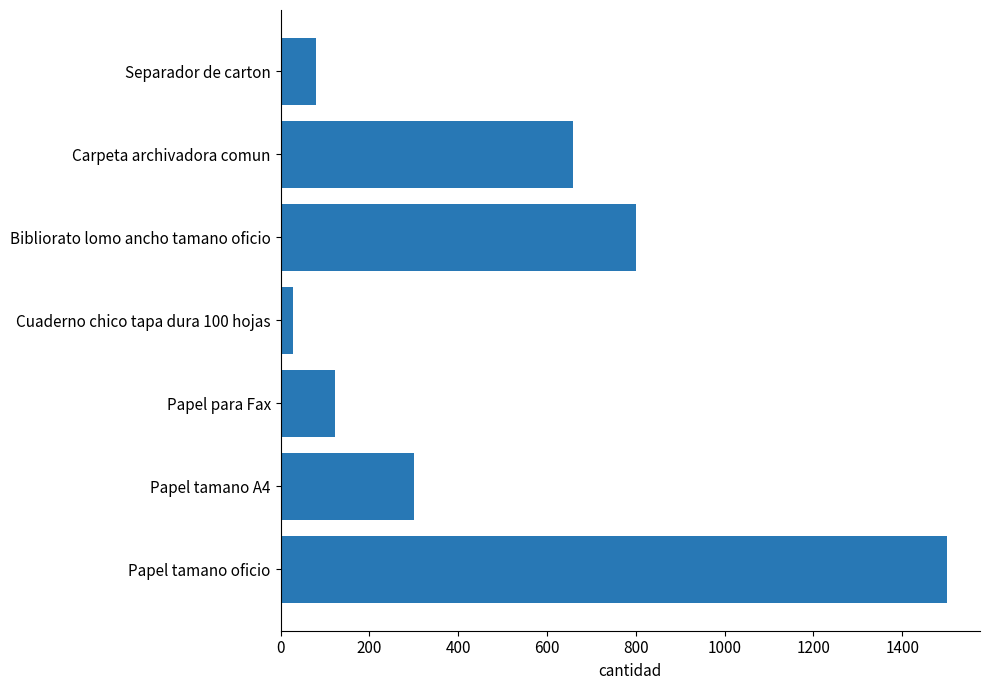

What is the sum of all values?

3489